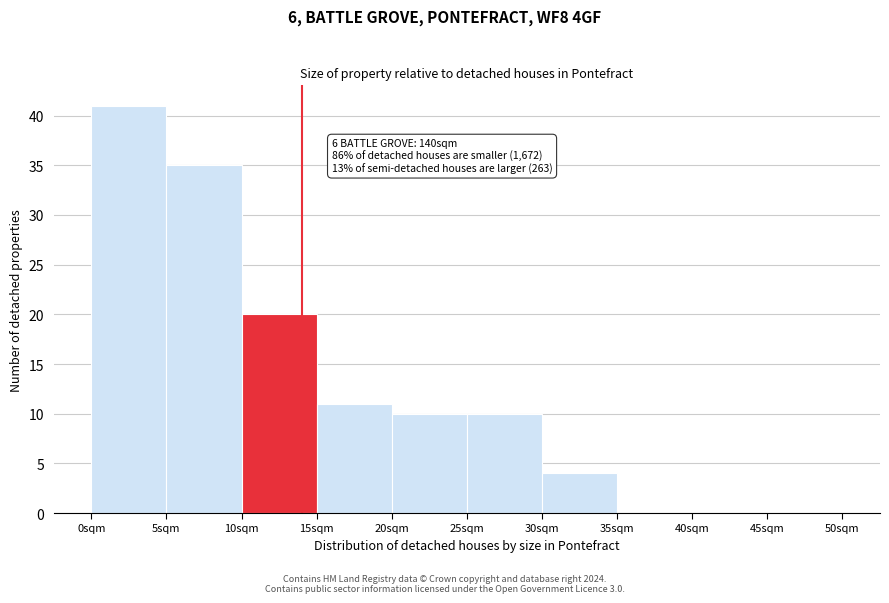

Over which range of the x-axis is the bar tallest?

0 to 5